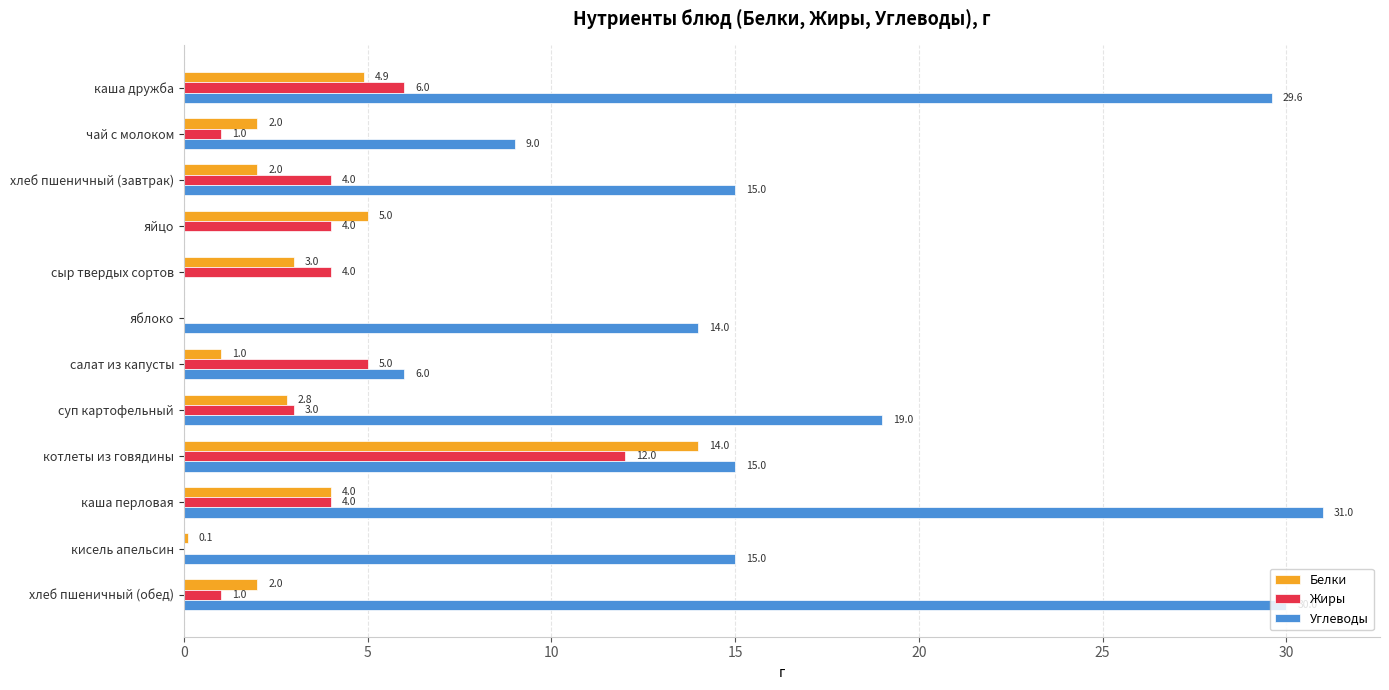

What is the maximum value for Белки?

14.0